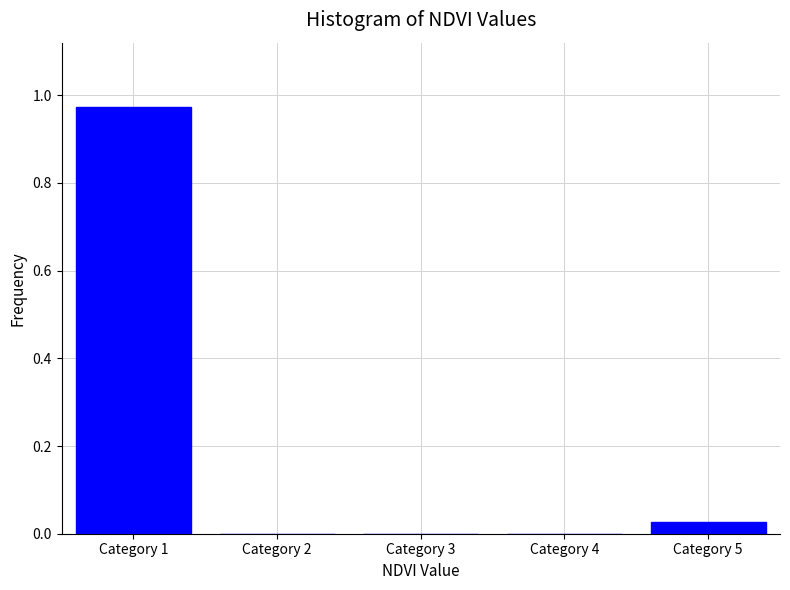

Which category has the highest value across all series?

Category 1